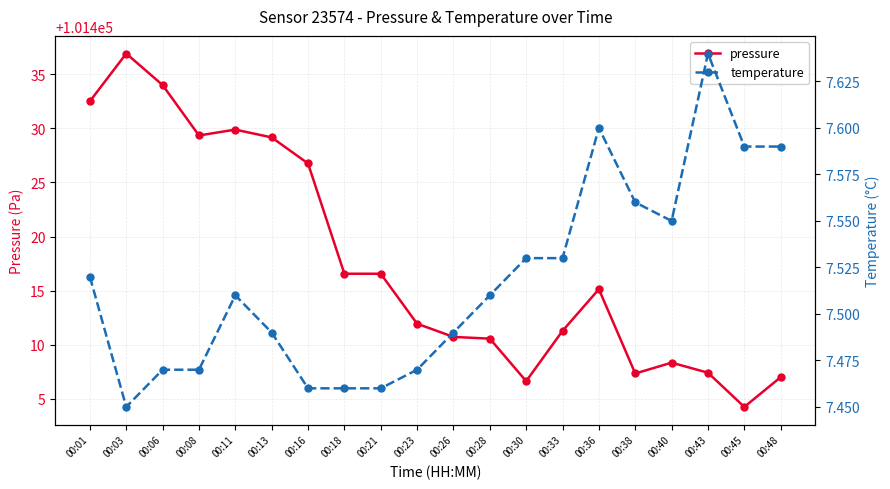

True or false: temperature has a value of 3.7 at 00:23.

False